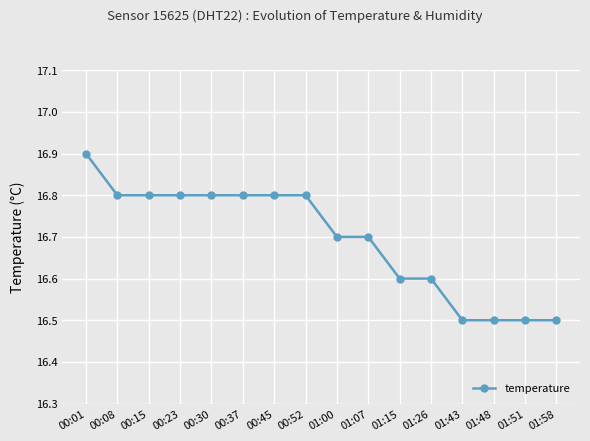

How many data points does each series have?

16